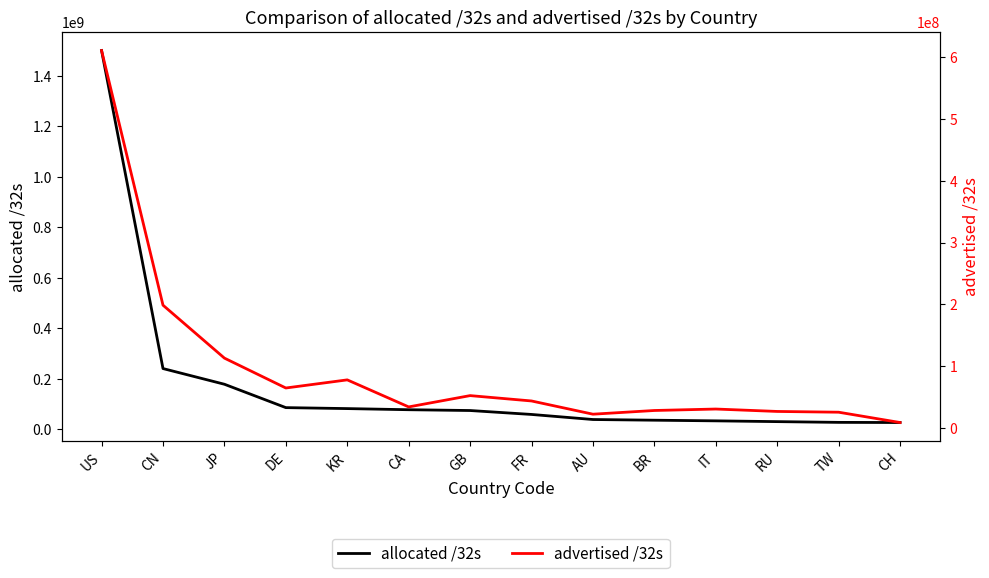

Does the chart have visible grid lines?

No